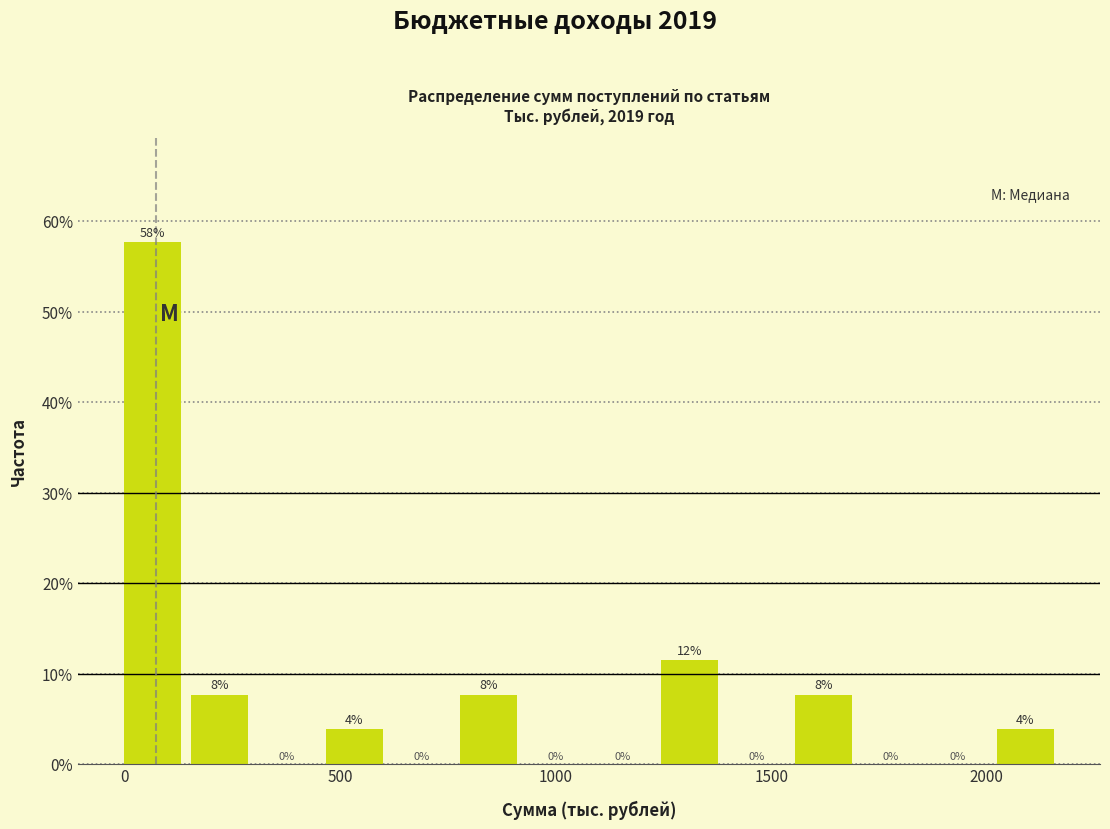

Around what value on the x-axis is the tallest bar? Give the approximate position of its centre, as read against the axis.

50